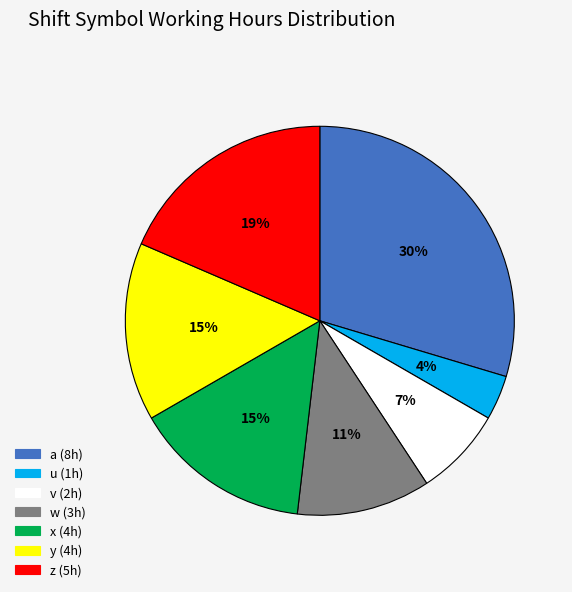

To the nearest percent, what is the combined percentage of v and u?

11%